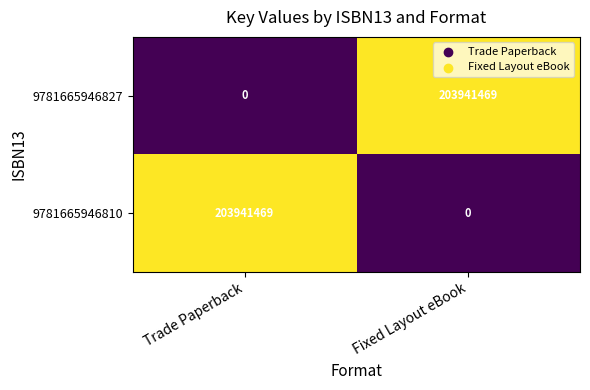

What is the total value across all series at Fixed Layout eBook?

203941469